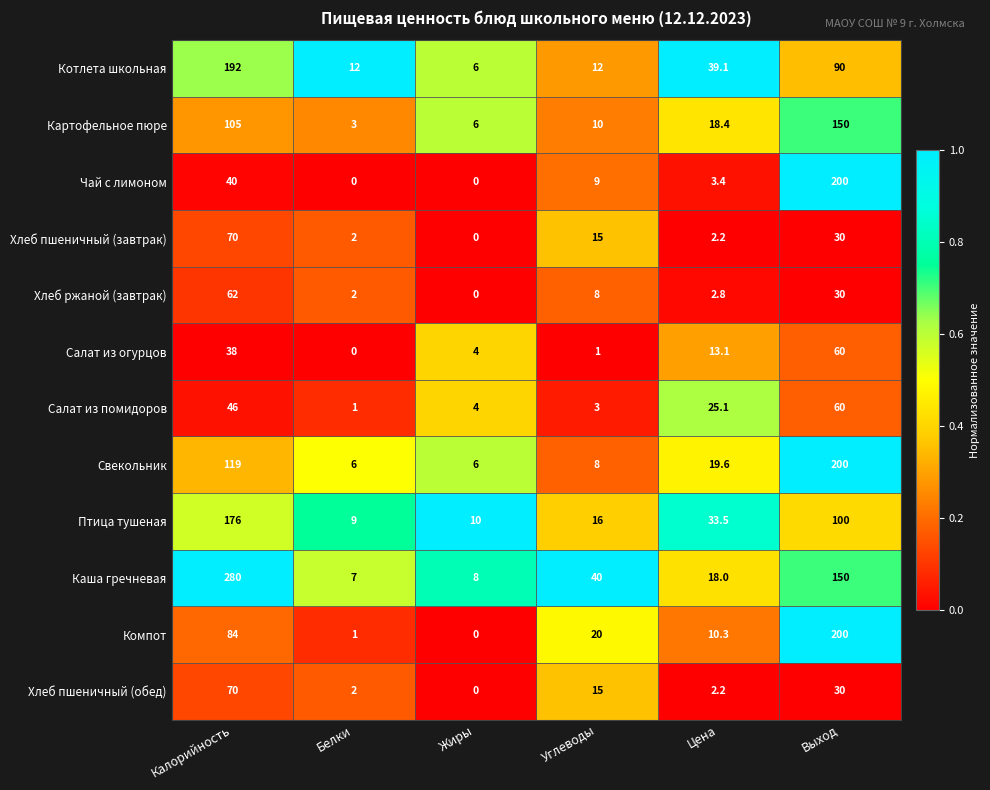

What is the greatest value displayed?

280.0